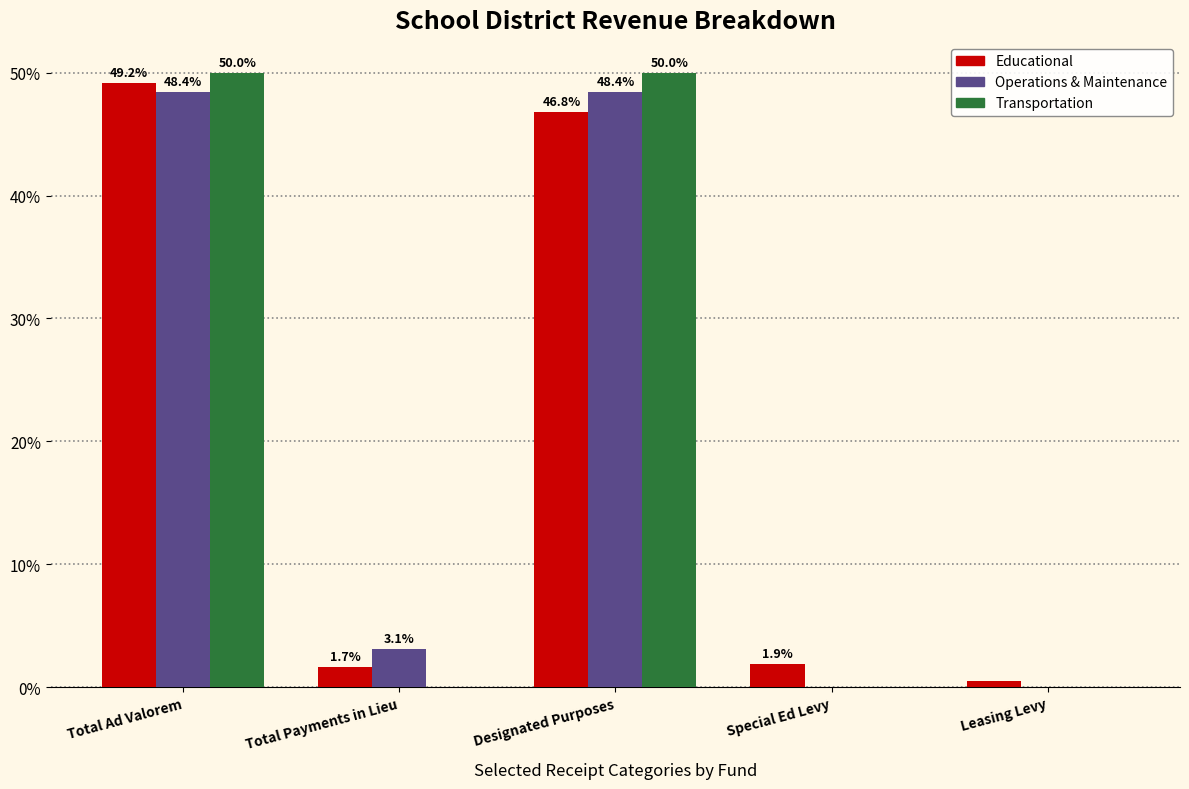

Reading left to right, transcribe all the data shown in this chart.

Educational: Total Ad Valorem=49.2	Total Payments in Lieu=1.7	Designated Purposes=46.8	Special Ed Levy=1.9	Leasing Levy=0.5
Operations & Maintenance: Total Ad Valorem=48.4	Total Payments in Lieu=3.1	Designated Purposes=48.4	Special Ed Levy=0.0	Leasing Levy=0.0
Transportation: Total Ad Valorem=50.0	Total Payments in Lieu=0.0	Designated Purposes=50.0	Special Ed Levy=0.0	Leasing Levy=0.0